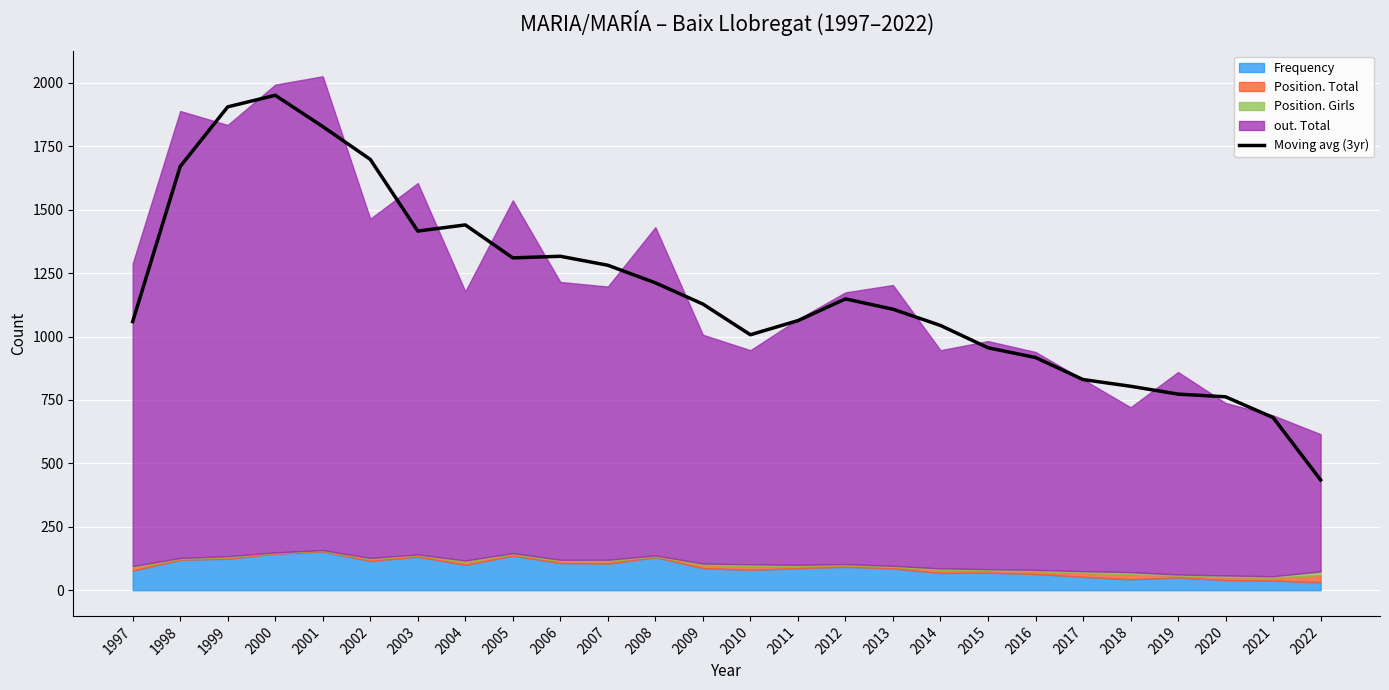

Between 2007 and 2017, which is larger?

2007